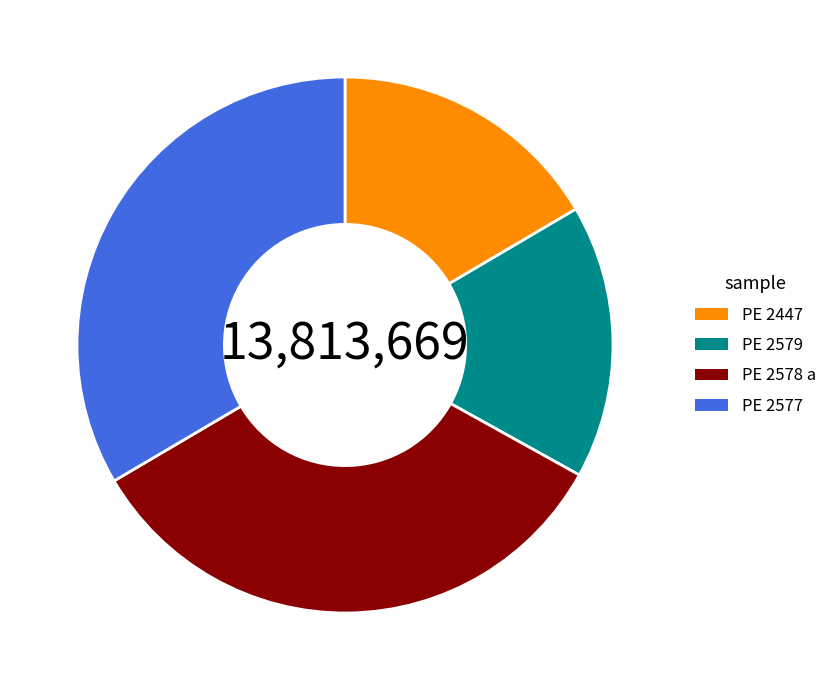

Is there a majority slice in this chart?

No